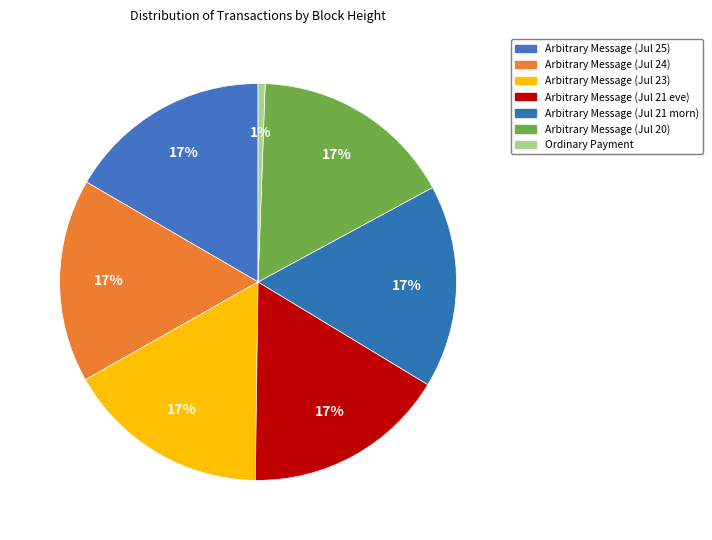

How many segments does this pie chart have?

7